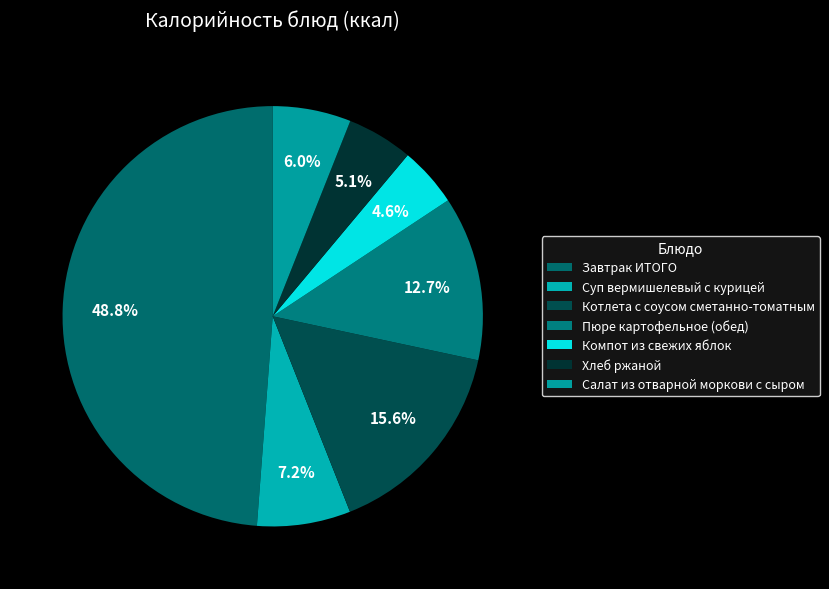

How many segments does this pie chart have?

7